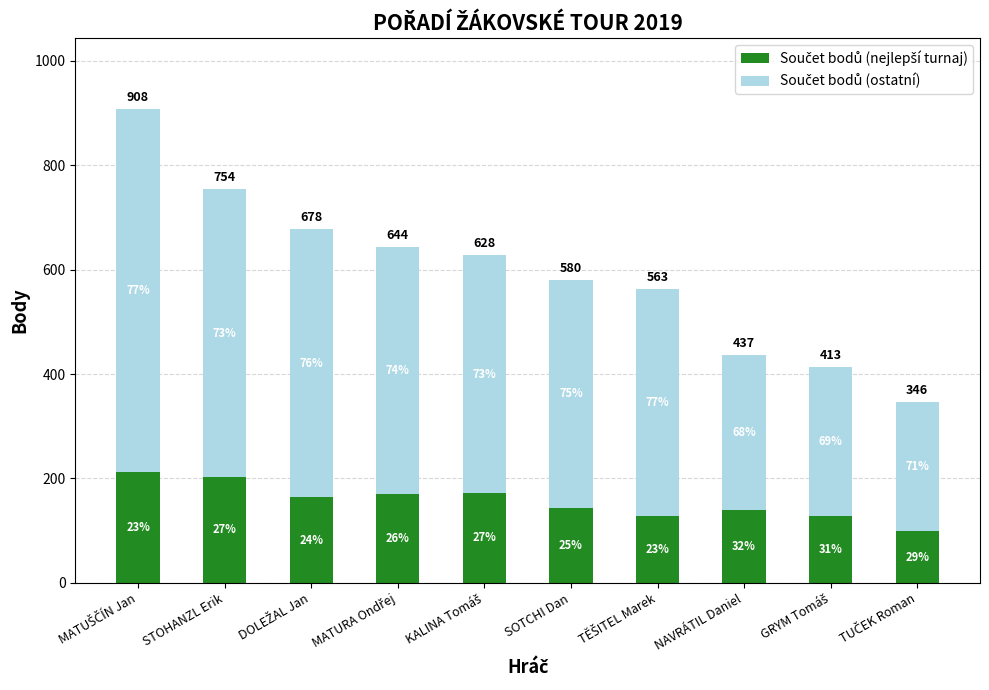

What is the difference between the maximum and minimum values in the Součet bodů (nejlepší turnaj) series?

114